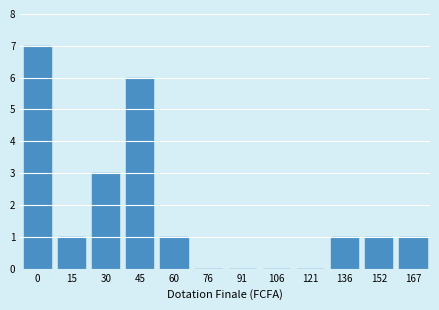

Reading right to left, transcribe all the data shown in this chart.

167=1	152=1	136=1	121=0	106=0	91=0	76=0	60=1	45=6	30=3	15=1	0=7